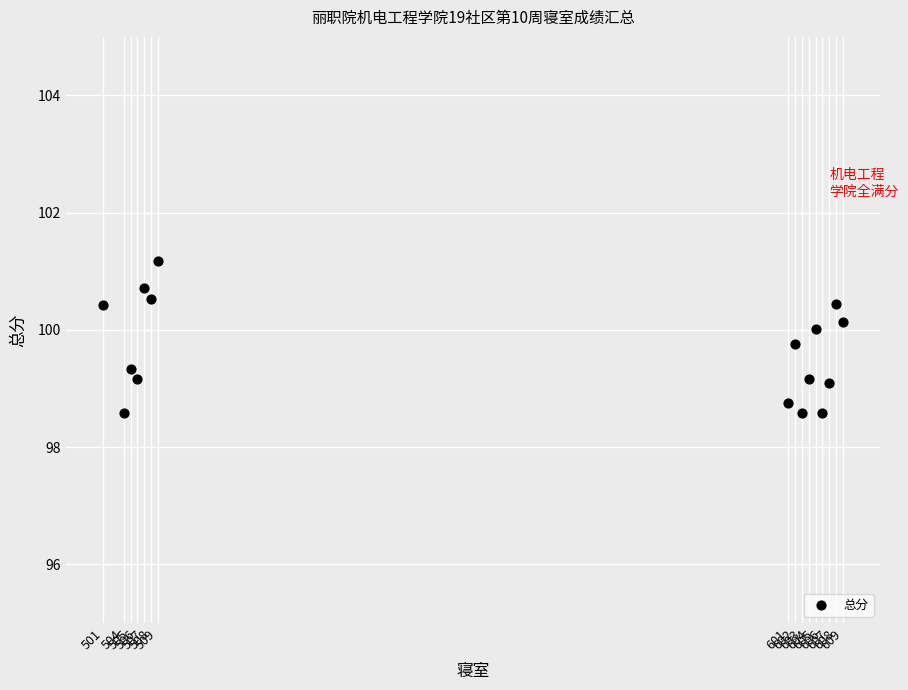

What is the range of X values (max minus min)?

108.0